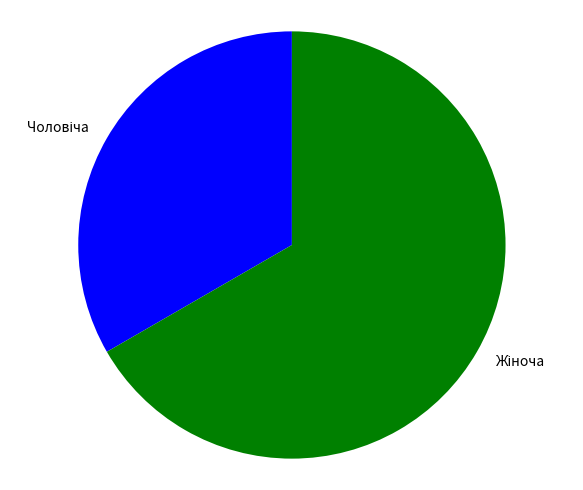

Is there any slice that represents more than half of the pie?

Yes